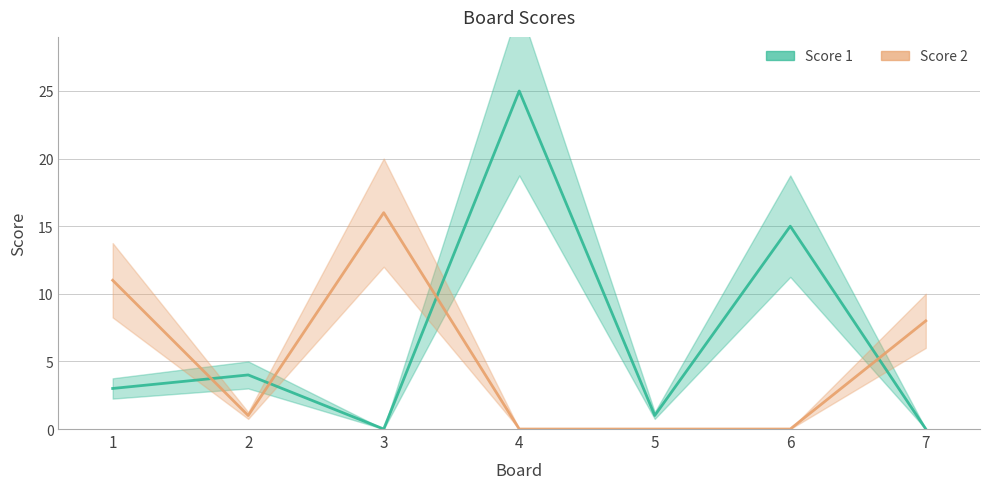

What is the value of the Score 1 point at the 5th from the left?

1